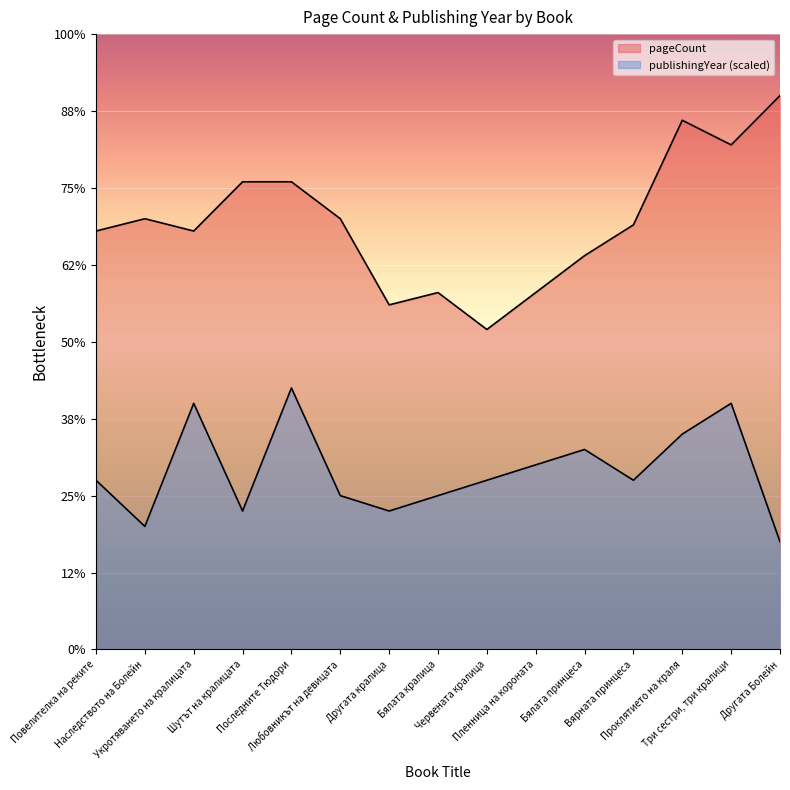

Where is the first local maximum for publishingYear?

Укротяването на кралицата